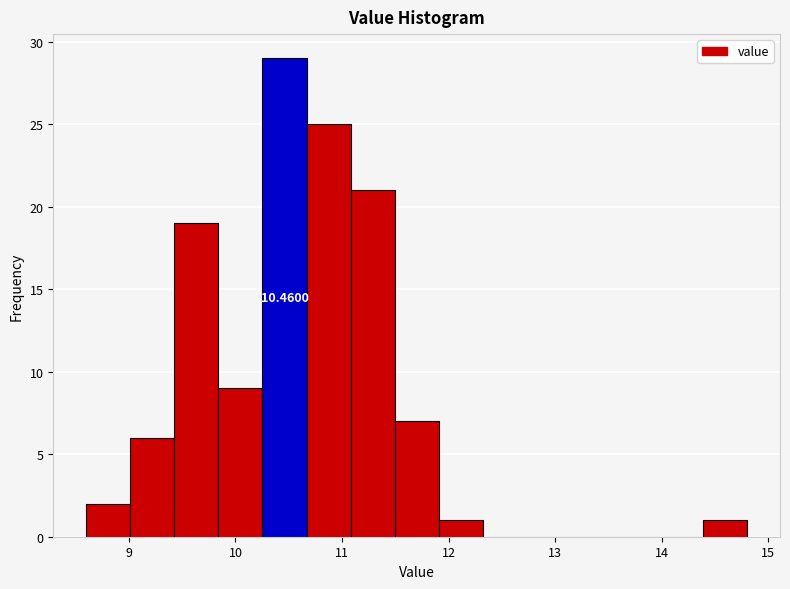

Over which range of the x-axis is the bar tallest?

10.3 to 10.7